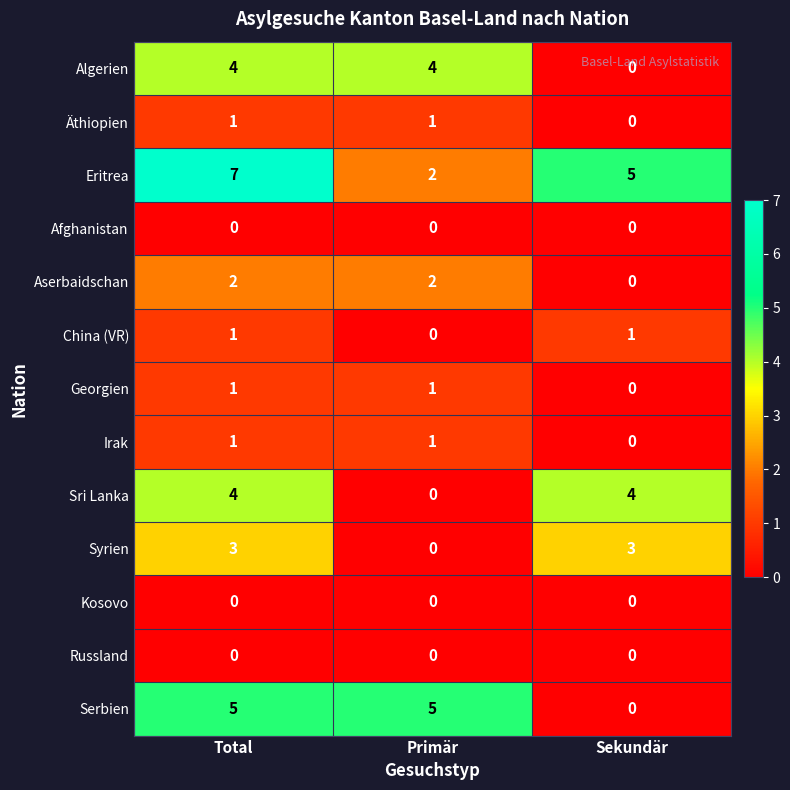

What is the maximum value shown in the chart?

7